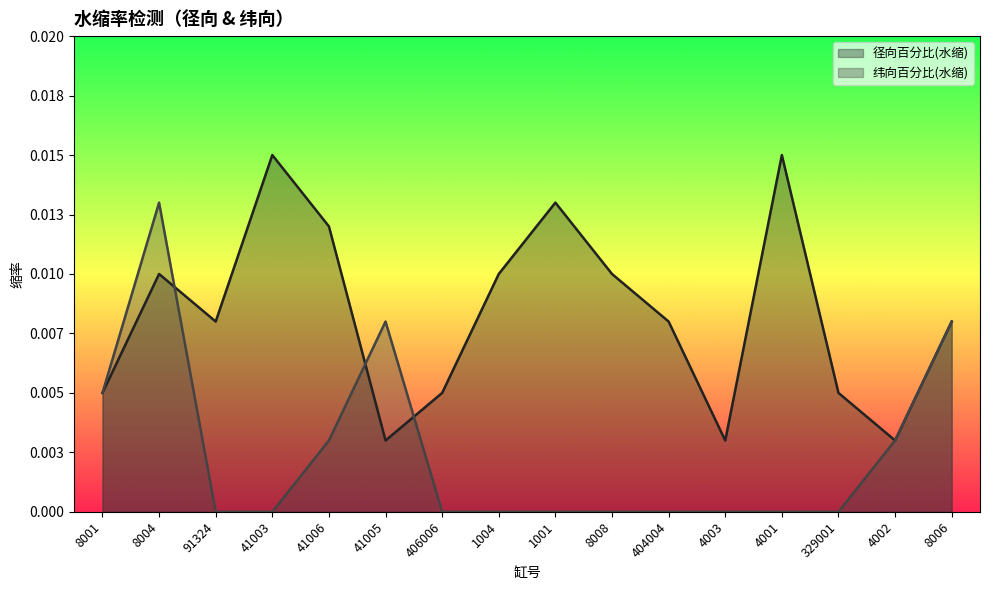

Which series has the widest spread of values?

纬向百分比(水缩)